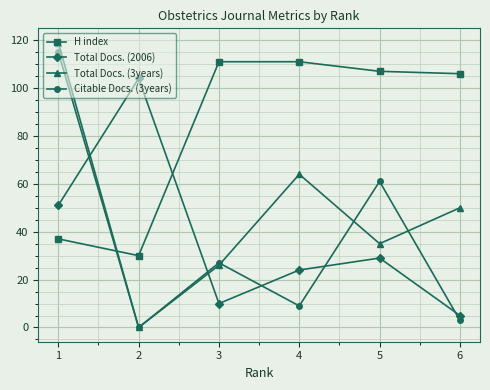

Which series has the largest range (max minus min)?

Total Docs. (3years)